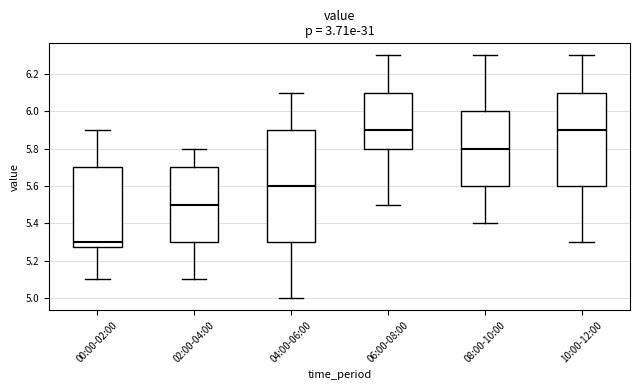

Where does the lower whisker of the box for 08:00-10:00 end on the y-axis? The values are not printed on the chart, so give them approximately, as read against the axis.

5.40